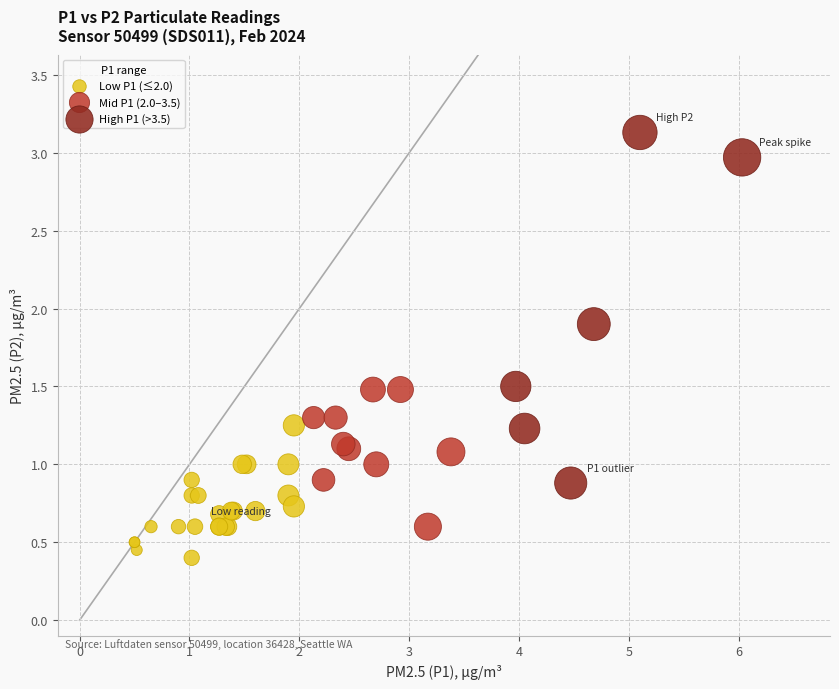

Which series contains the lowest Y value?

Low P1 (≤2.0)